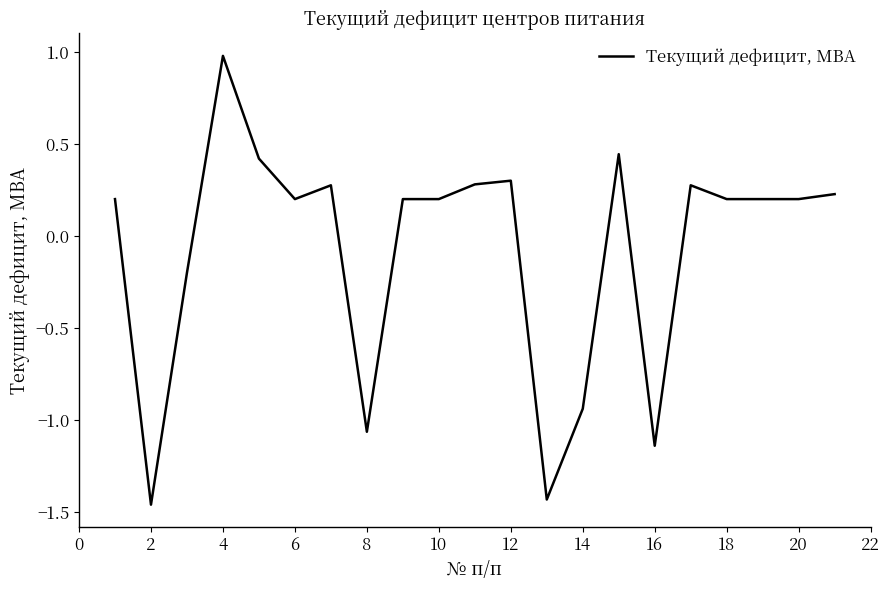

What is the greatest value displayed?

1.0